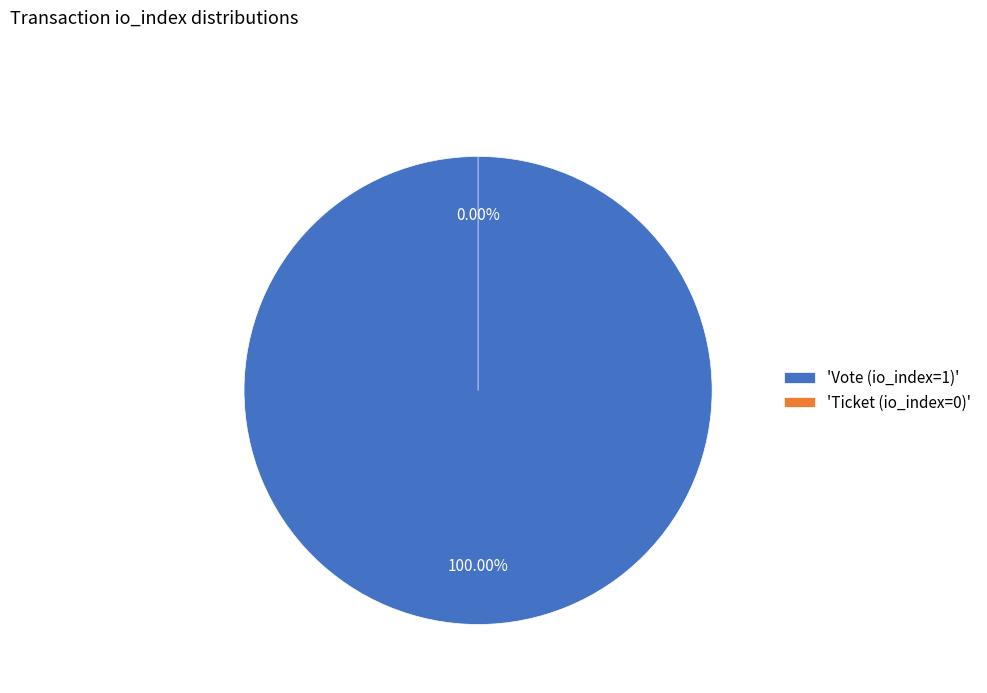

What is the largest slice in the pie chart?

Vote (io_index=1)